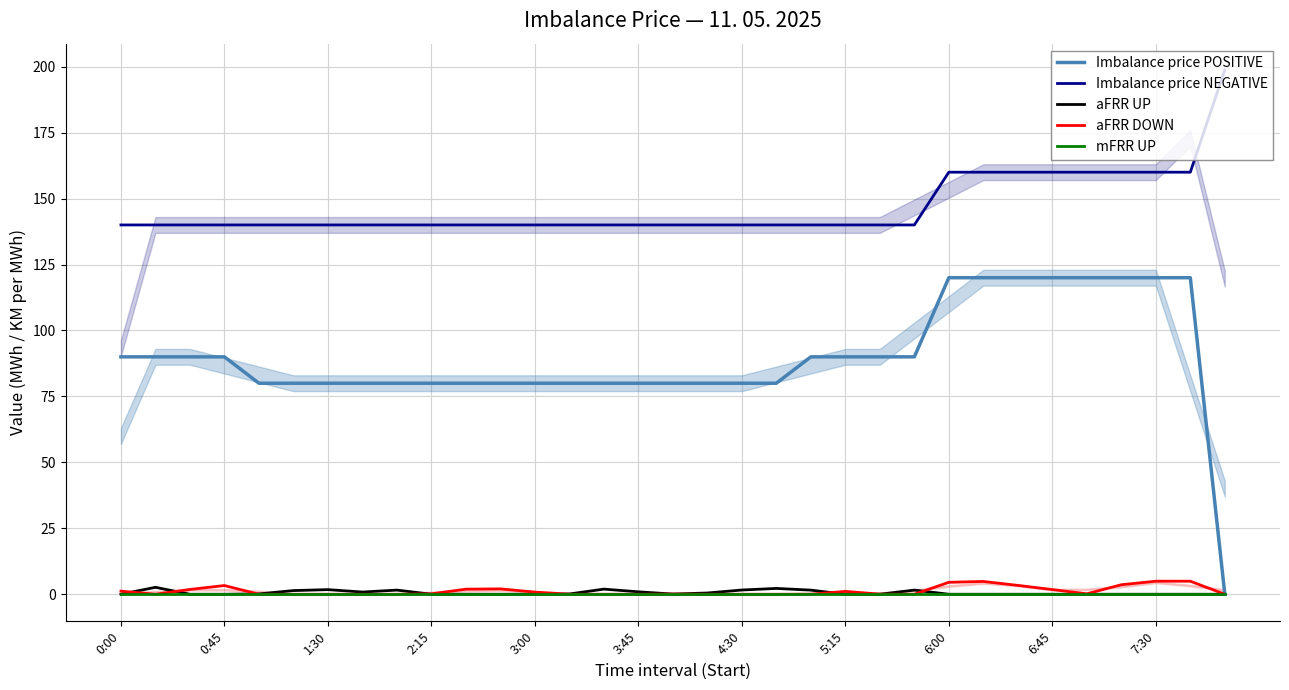

What is the sum of all Imbalance price NEGATIVE values?

4838.8